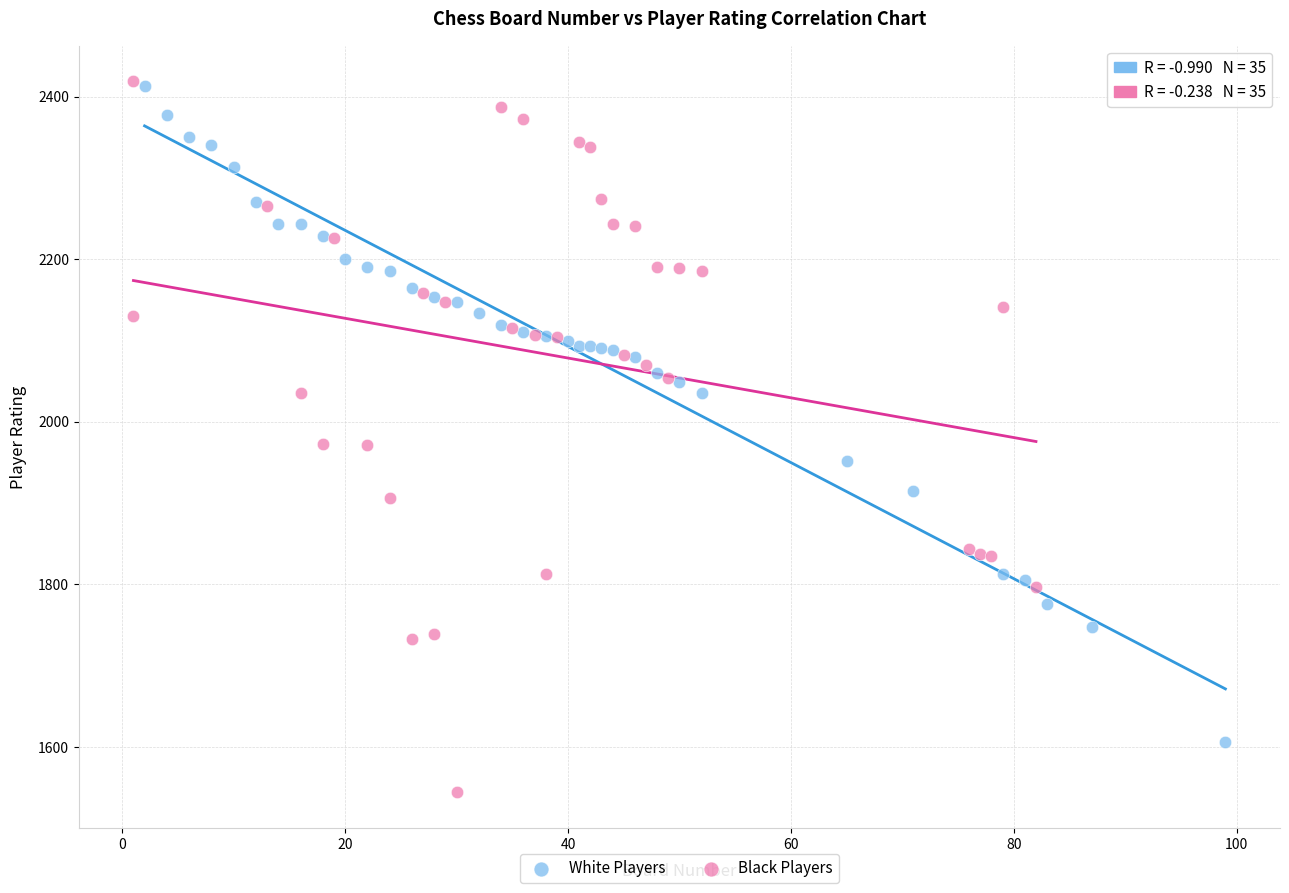

What are all the series names shown in the legend?

White Players, Black Players